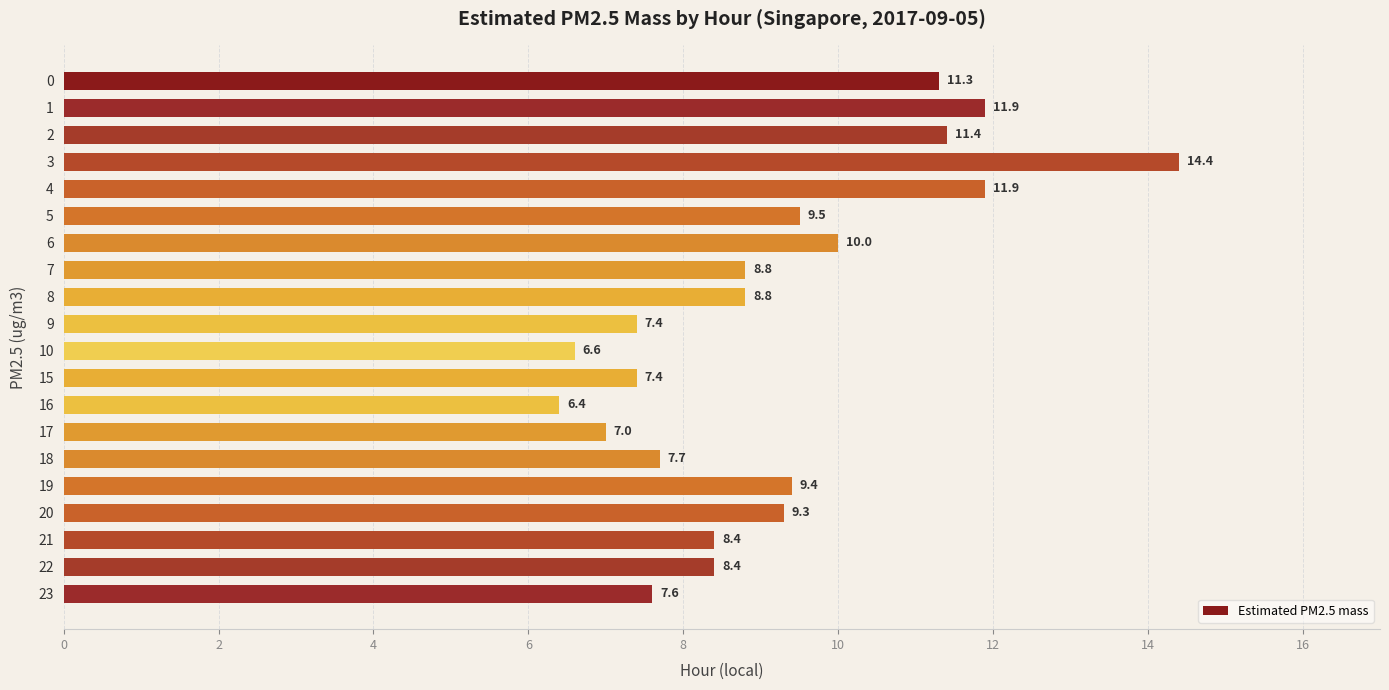

True or false: the data shows 8.8 at 8.

True